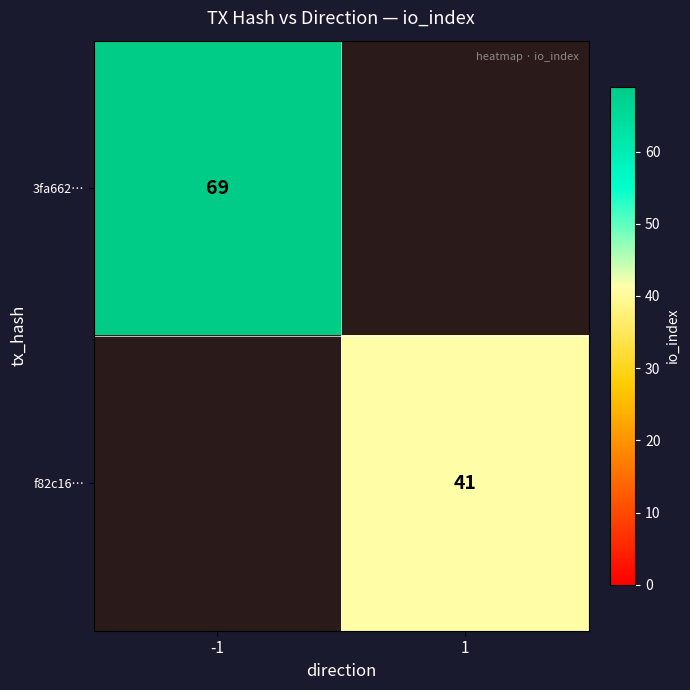

What is the smallest value displayed?

41.0